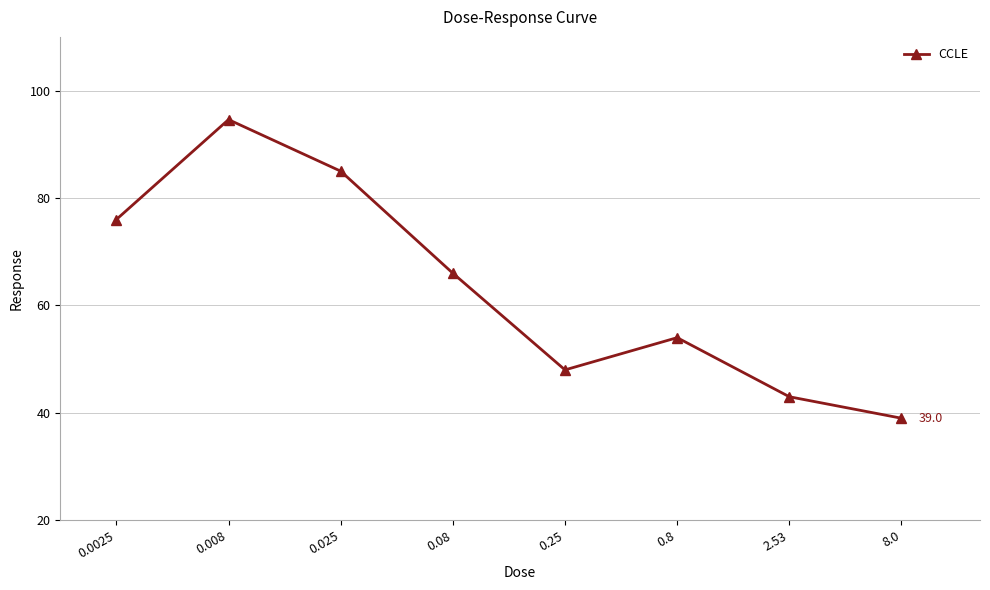

How many interior local valleys (lower than both neighbors) does the data have?

1